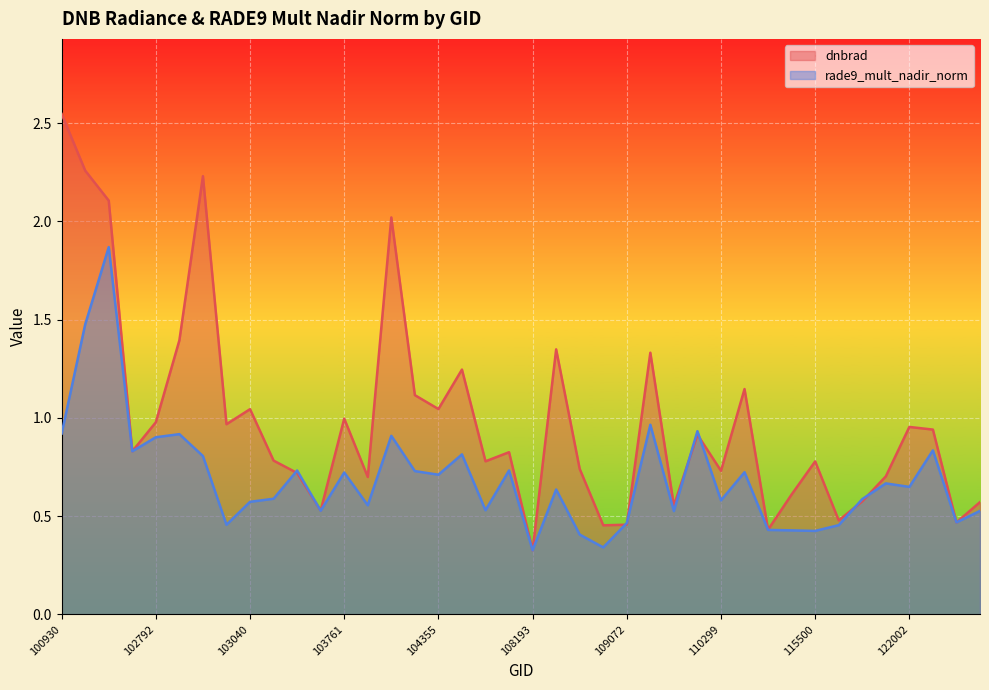

Which series has the largest range (max minus min)?

dnbrad